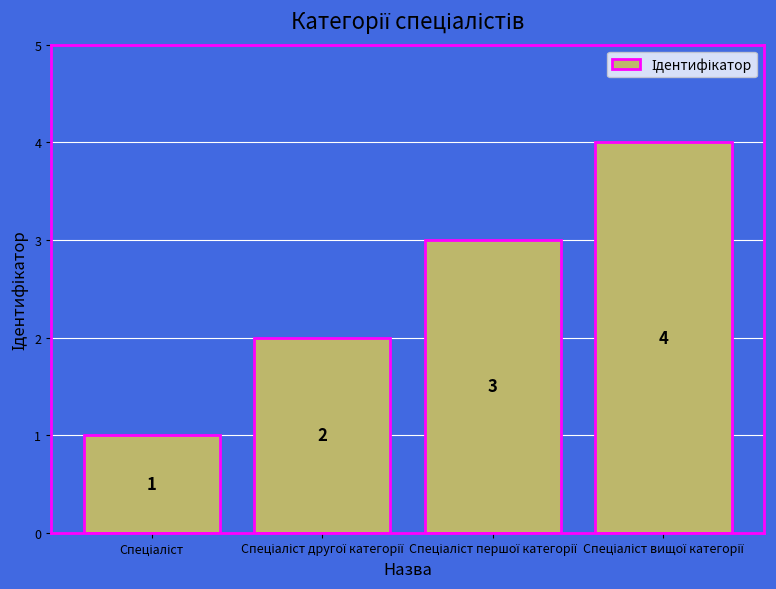

What is the greatest value displayed?

4